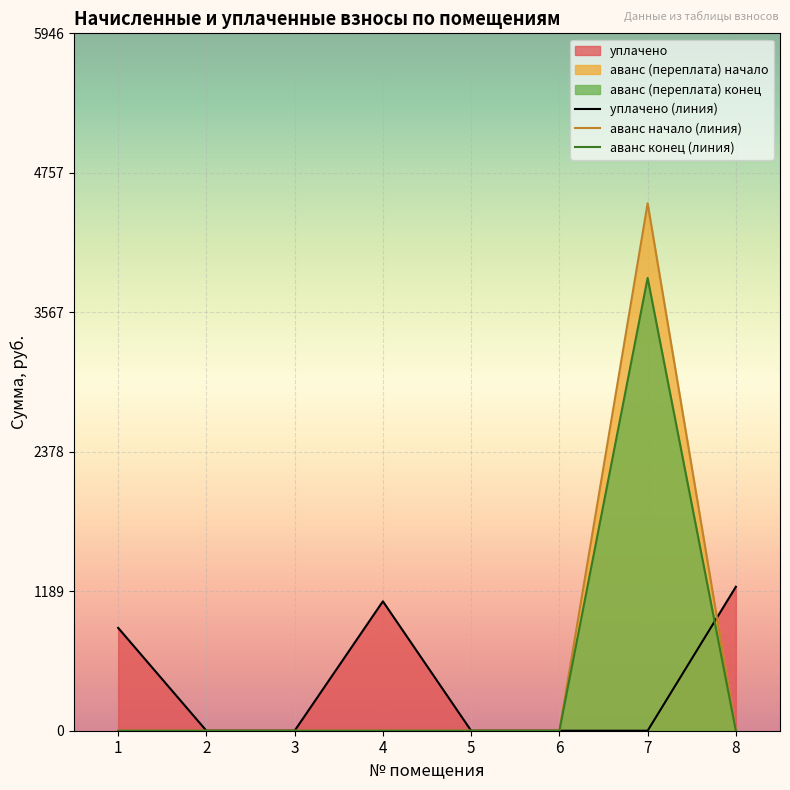

At which category is the sum across all series the highest?

7